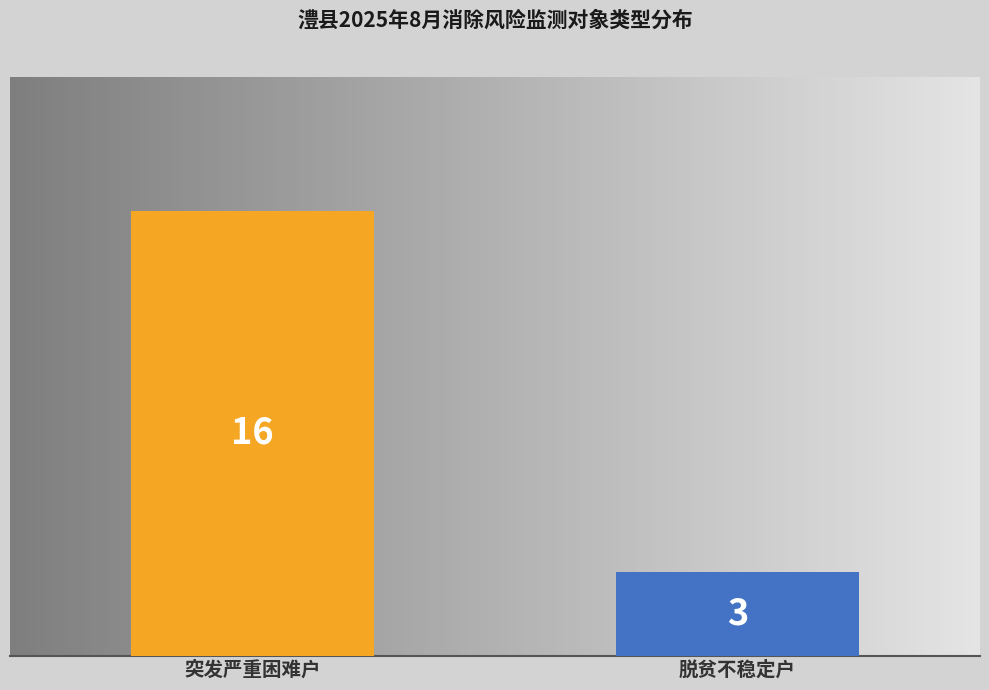

Which label corresponds to the largest value in the chart?

突发严重困难户